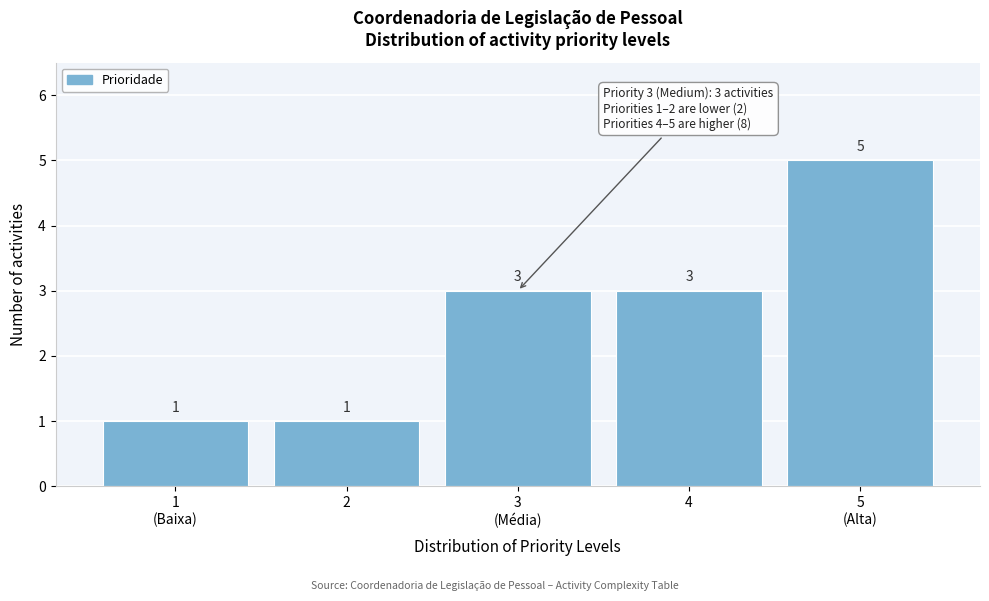

Reading left to right, what are all the values shown in this chart?

1	1	3	3	5